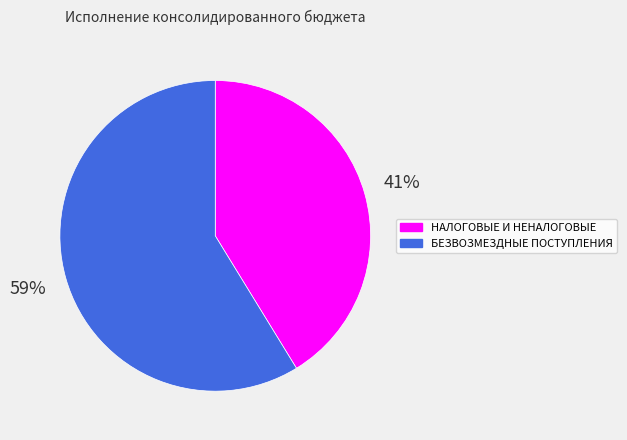

Is there any slice that represents more than half of the pie?

Yes